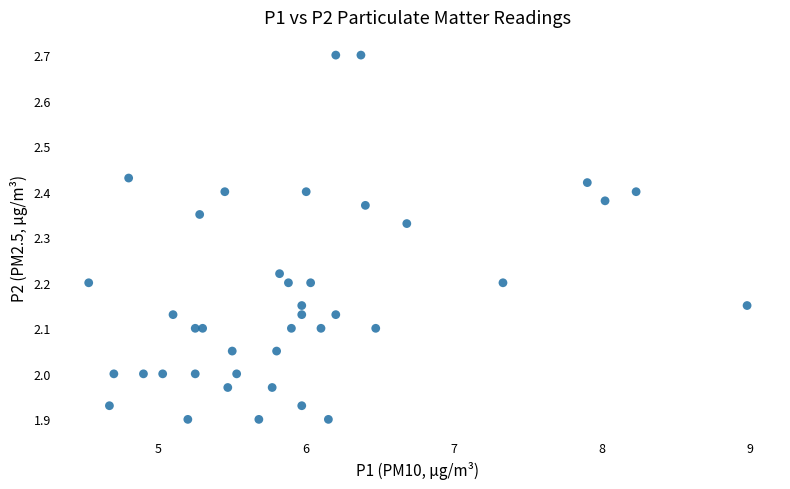

What is the range of Y values (max minus min)?

0.8